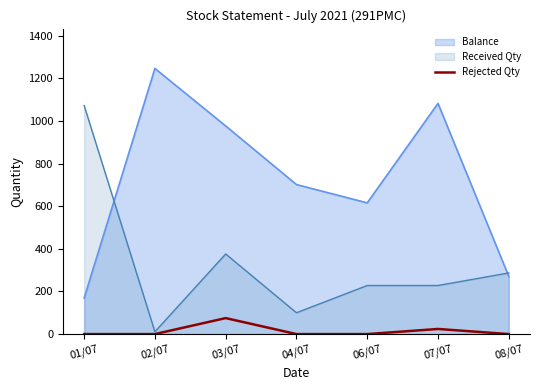

How many interior local peaks (higher than both neighbors) does the data have?

2